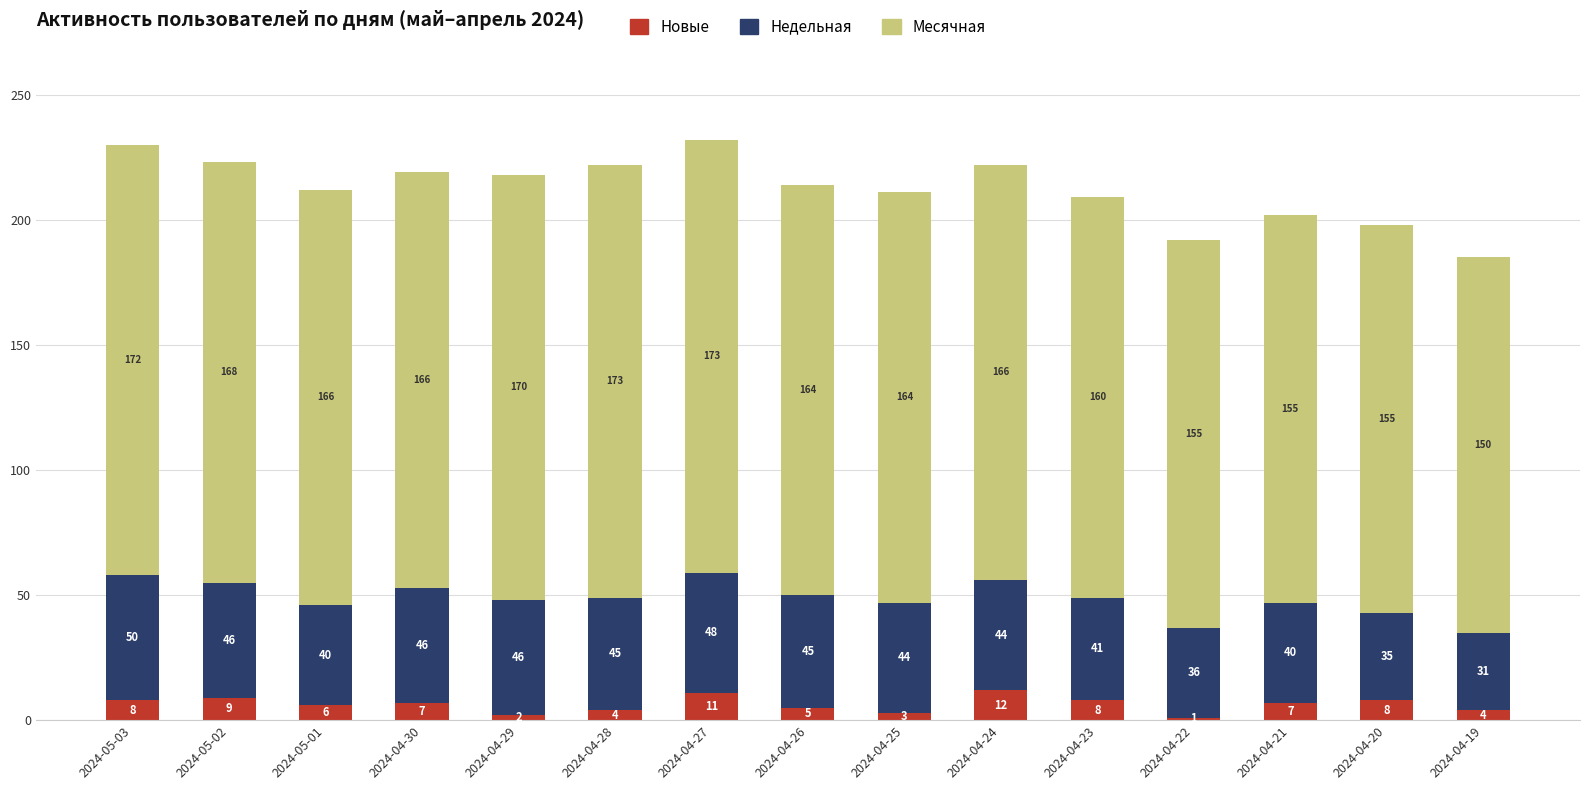

The Новые series shows 8 at 2024-04-23. True or false?

True